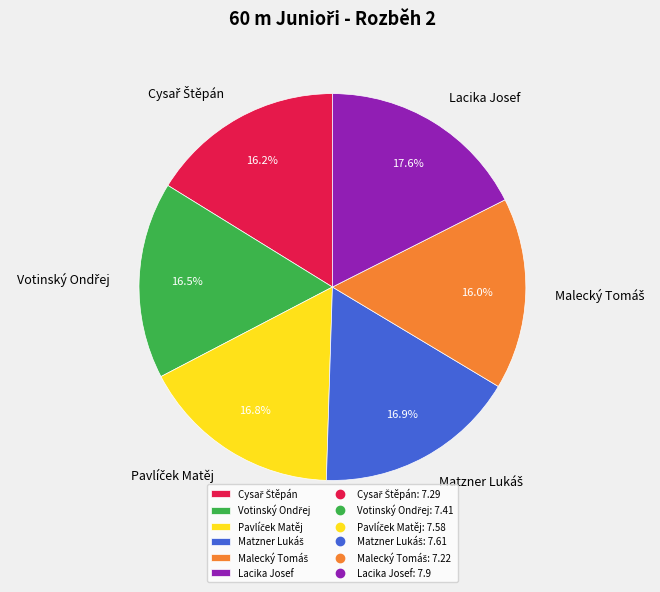

Which slice is the largest?

Lacika Josef